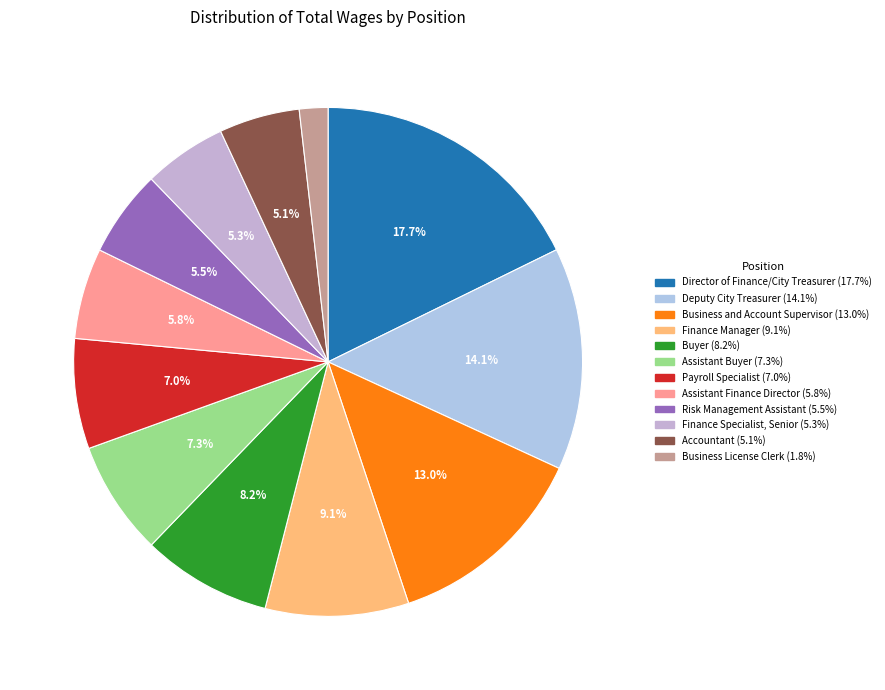

True or false: Risk Management Assistant accounts for 1% of the total.

False